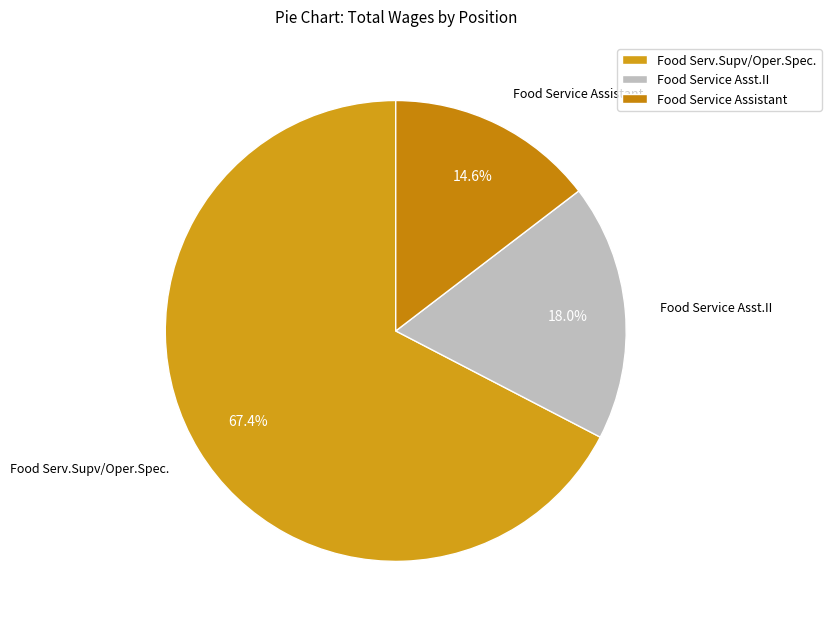

Count the number of slices in the pie.

3